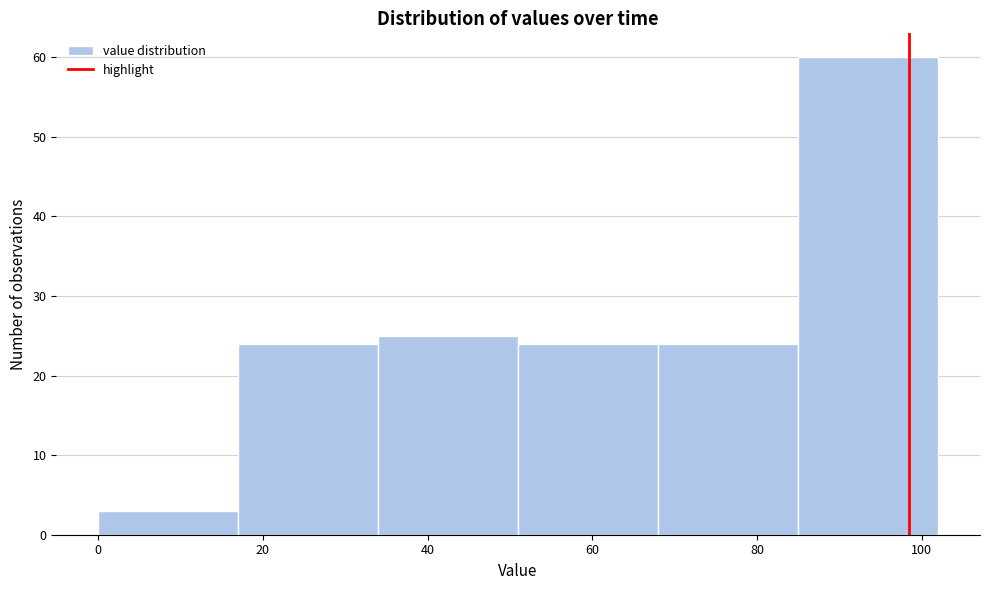

Over which range of the x-axis is the bar tallest?

85 to 102